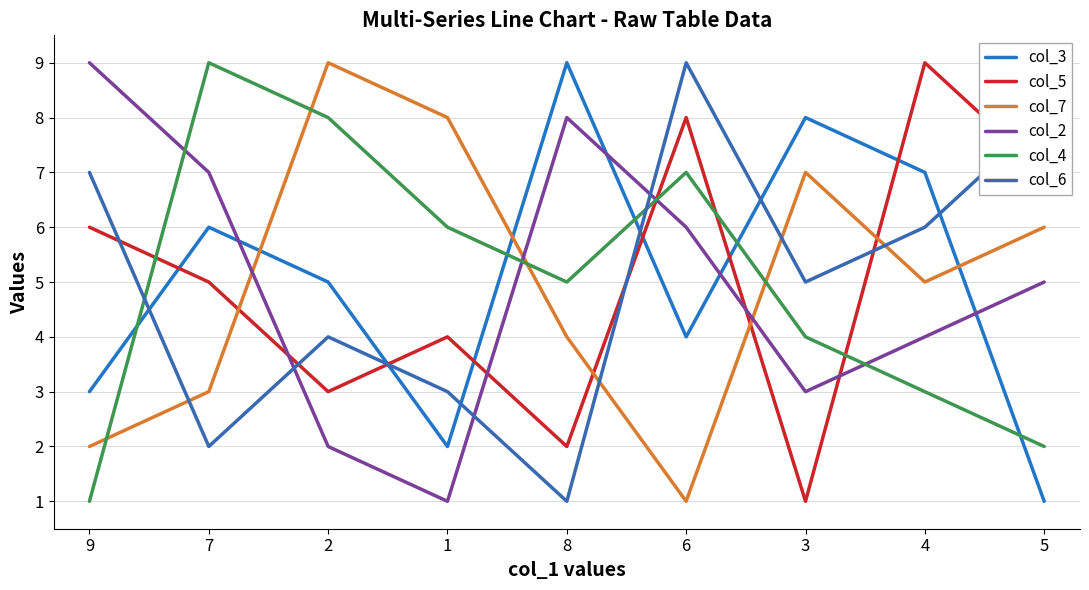

How many series are shown in this chart?

6